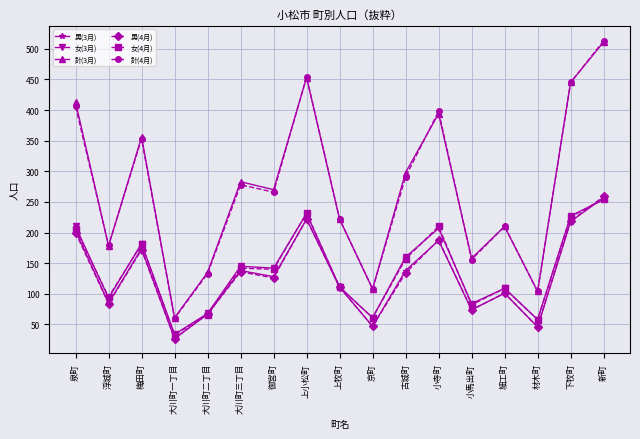

What is the label of the 5th point from the left?

大川町二丁目